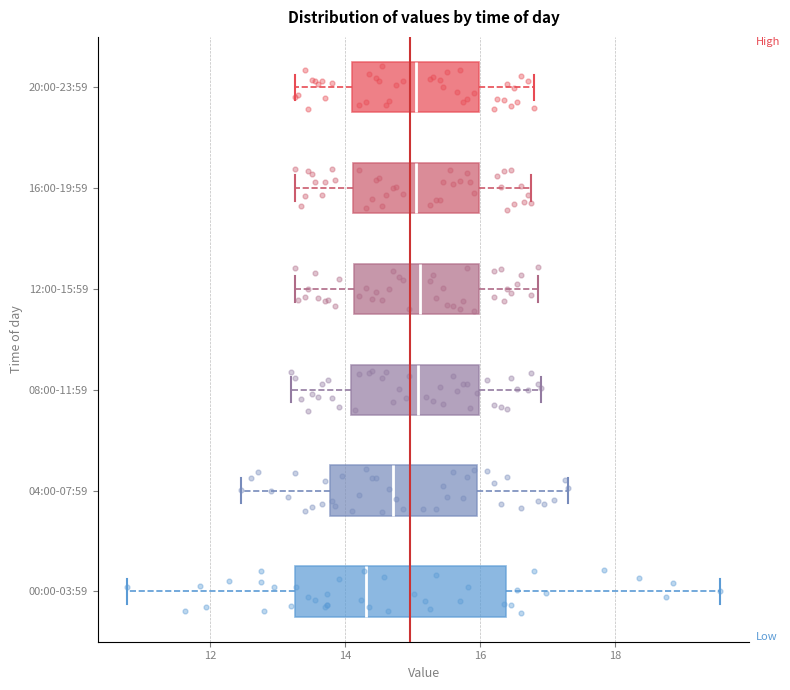

Which box is the widest, from its left edge to its right edge?

00:00-03:59